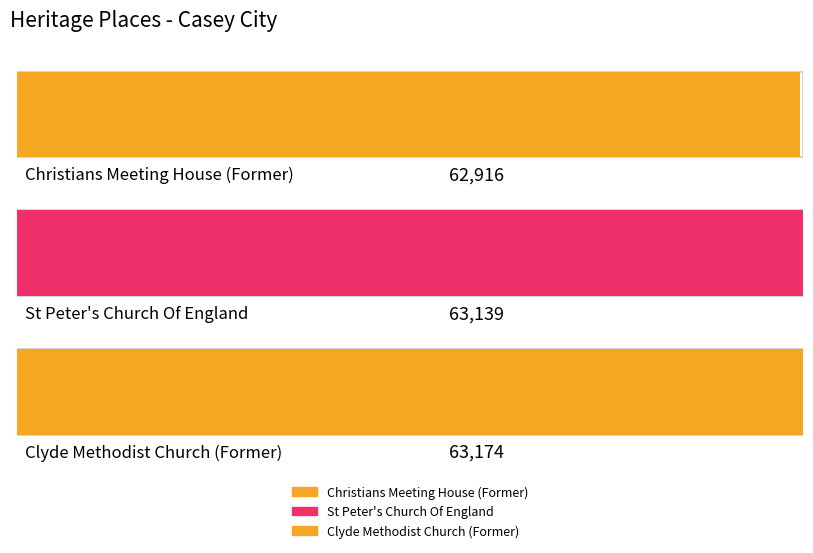

What is the label of the 1st bar from the right?

Clyde Methodist Church (Former)